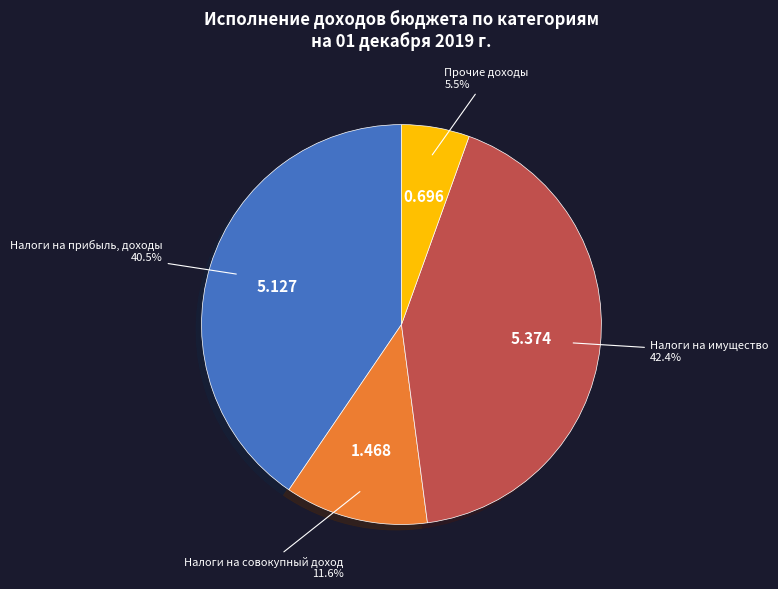

Does Налоги на прибыль, доходы account for over 50% of the chart?

No